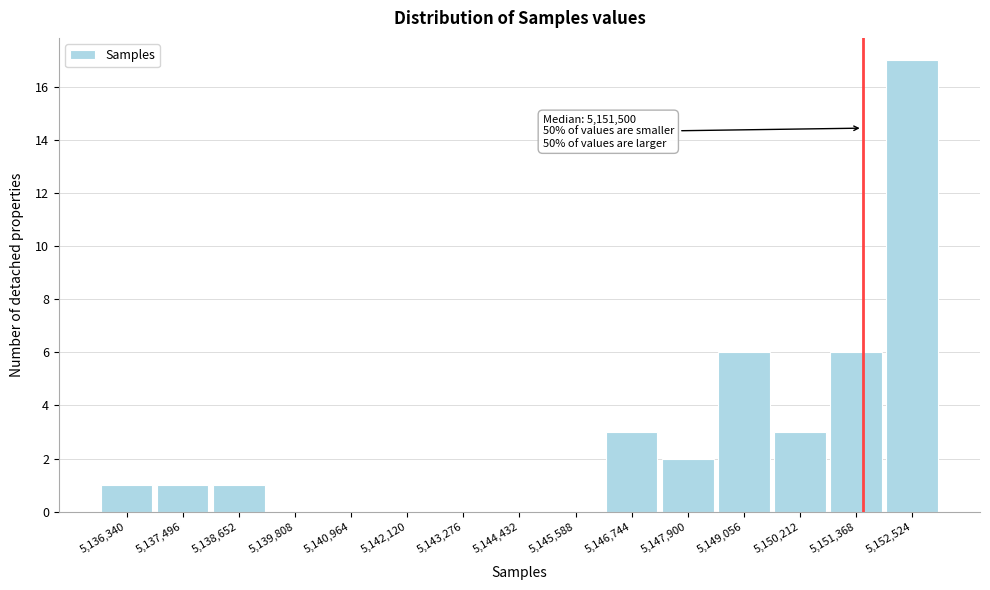

Which range on the x-axis has the tallest bar?

5152000 to 5153200